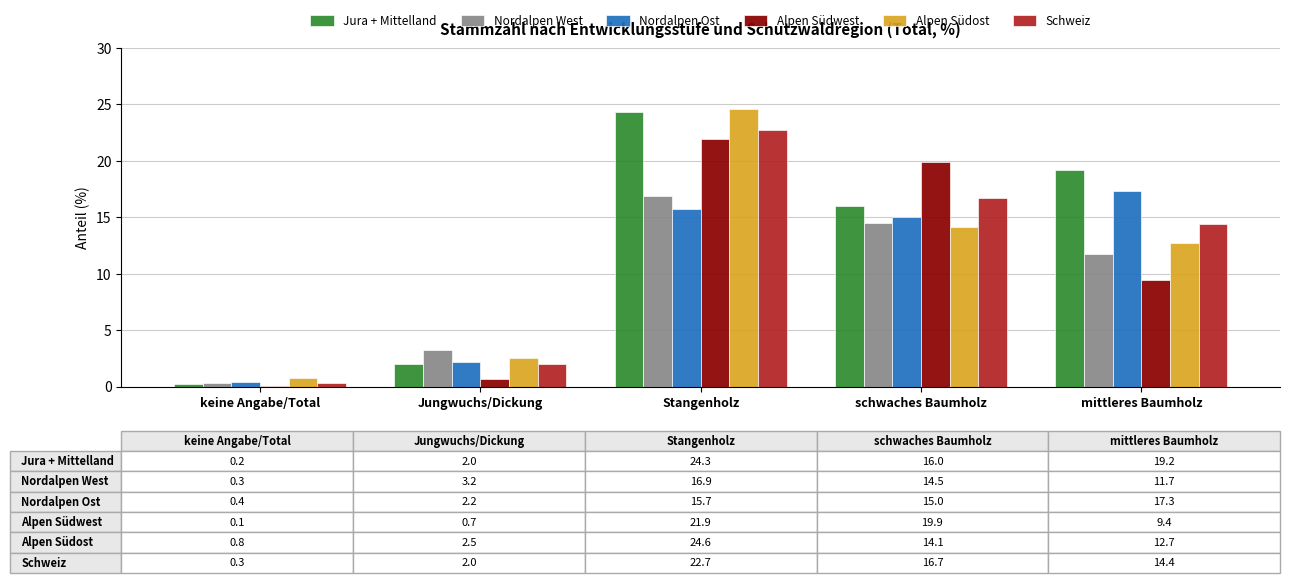

Where is Schweiz nearest to the value 11?

mittleres Baumholz